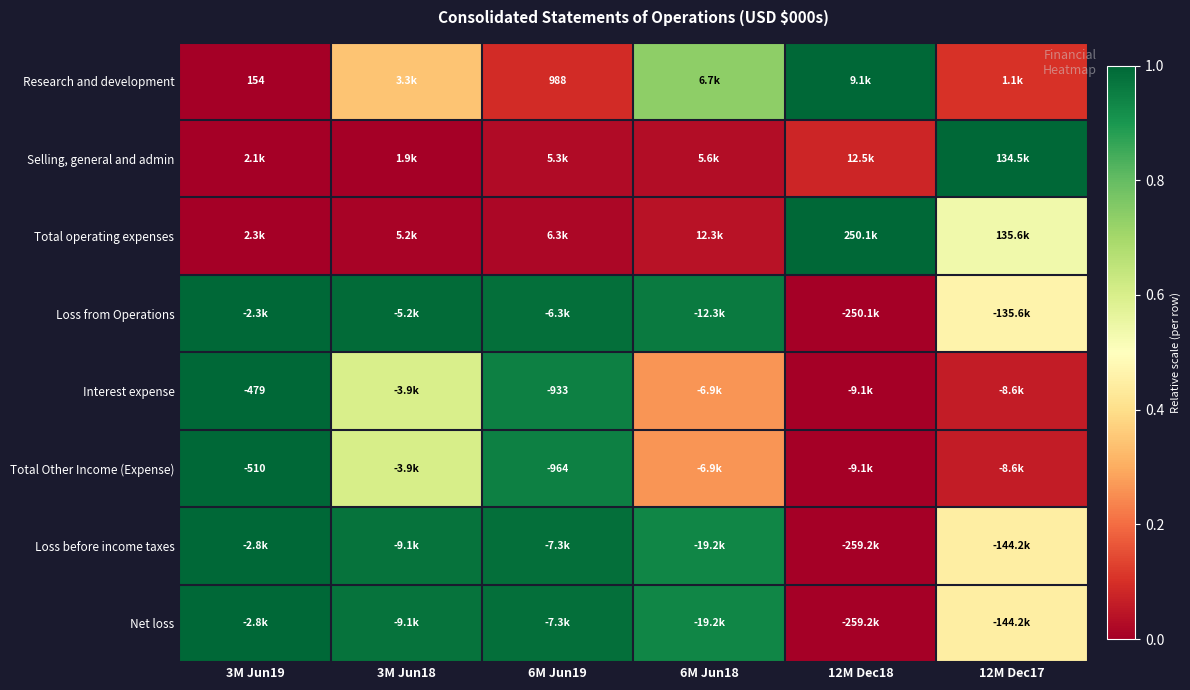

Count the number of data series in this chart.

8